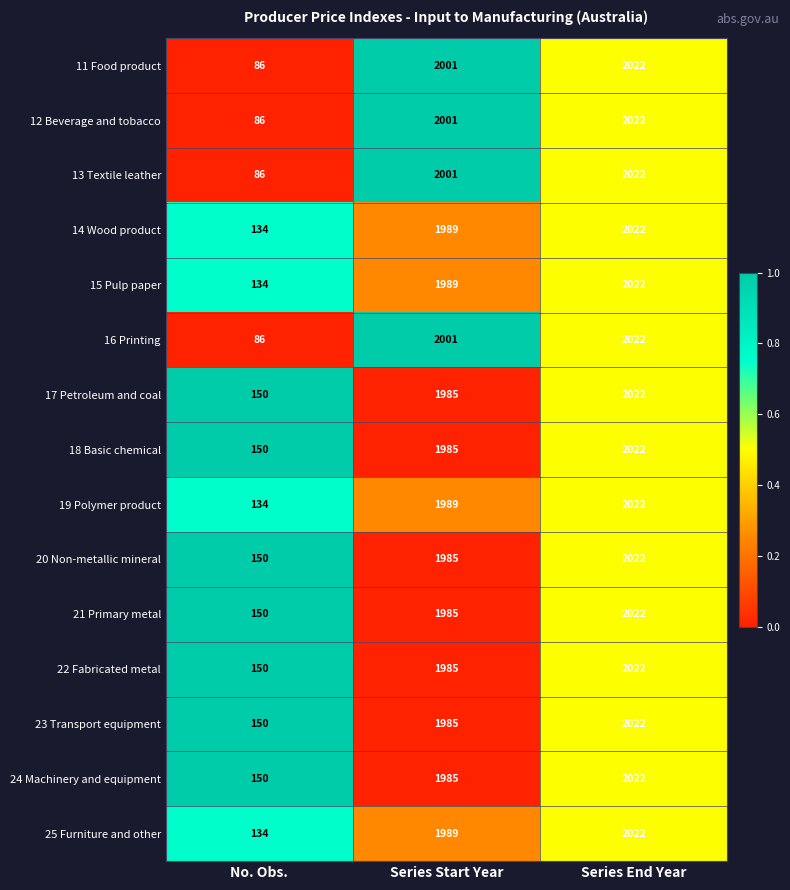

At which category is the sum across all series the highest?

Series End Year